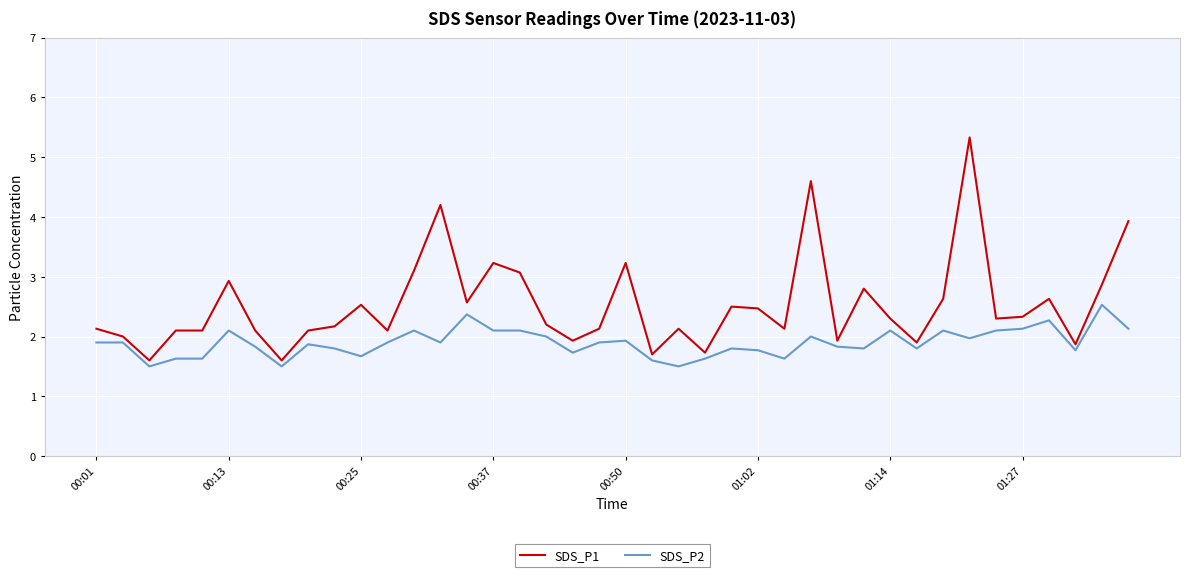

What is the maximum value for SDS_P2?

2.5